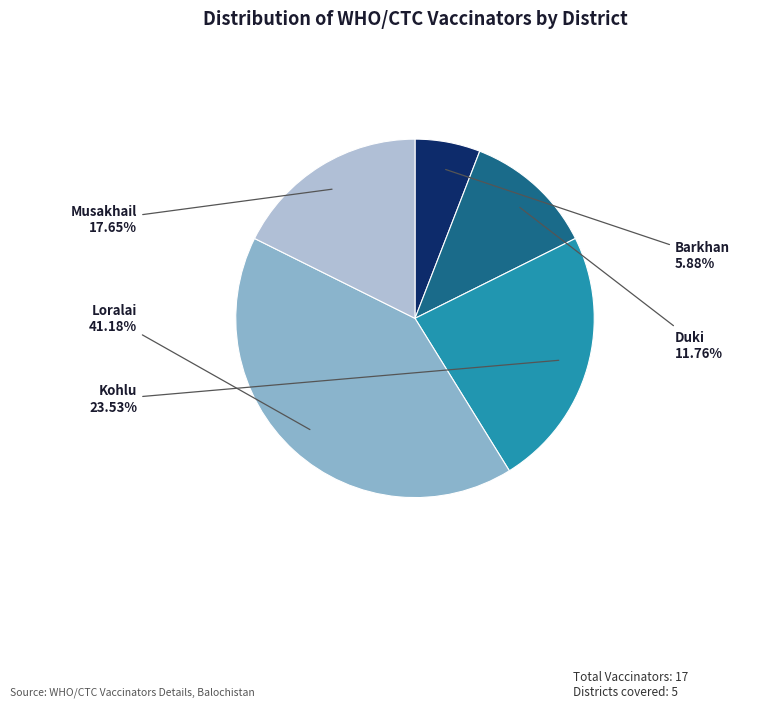

Count the number of slices in the pie.

5